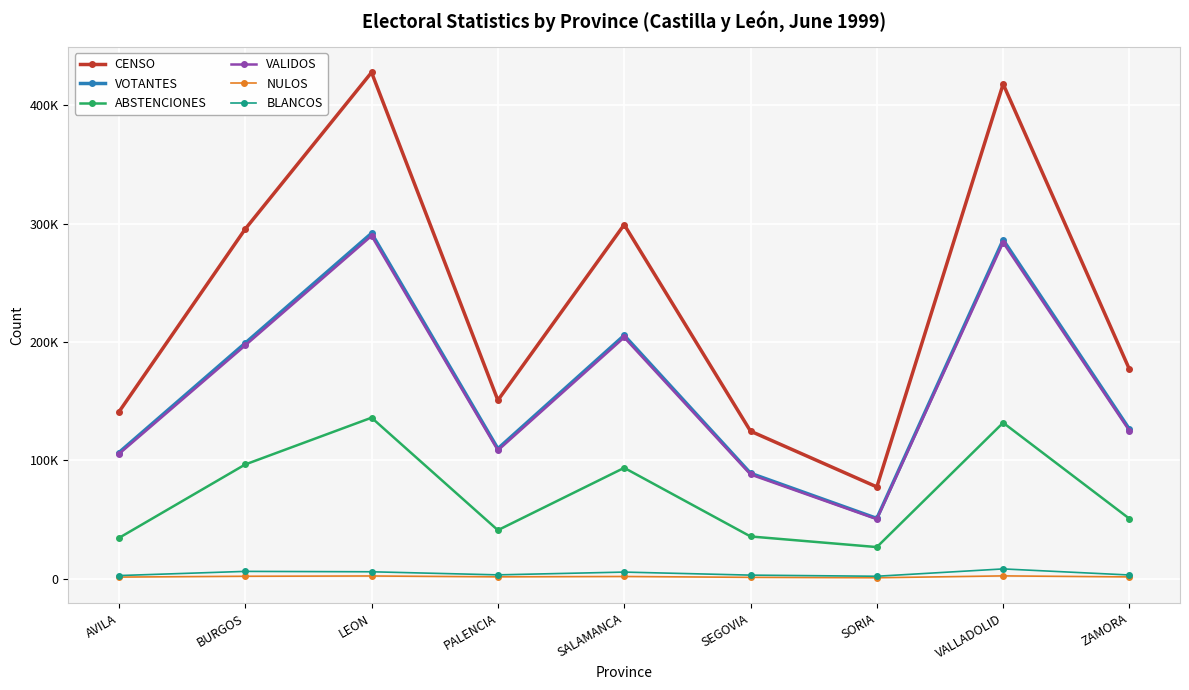

Is it true that ABSTENCIONES equals 9762 at AVILA?

False